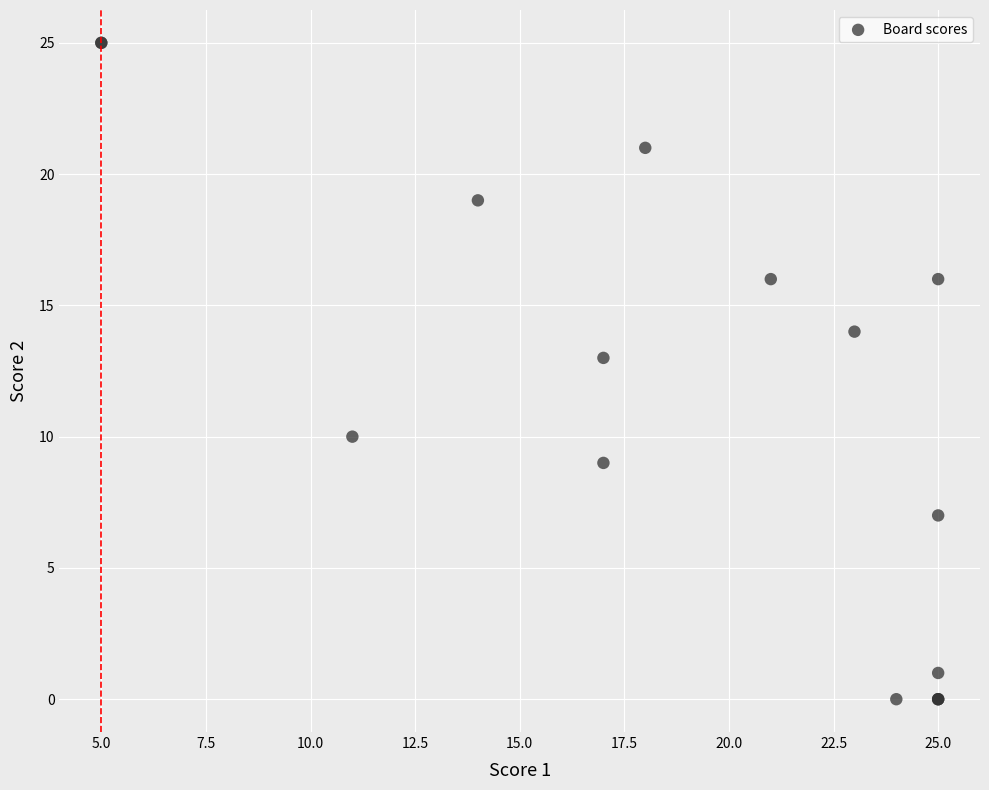

What Y value in the scatter plot is closest to 12?

13